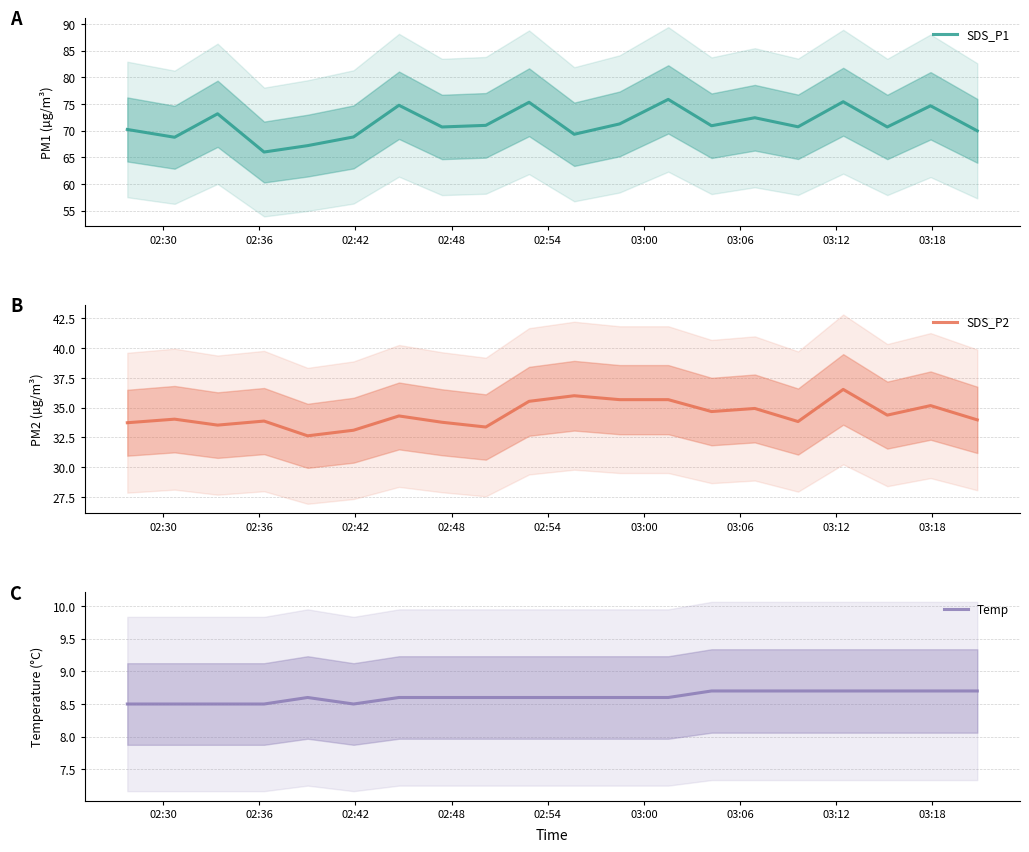

What is the sum of all SDS_P1 values?

1427.3